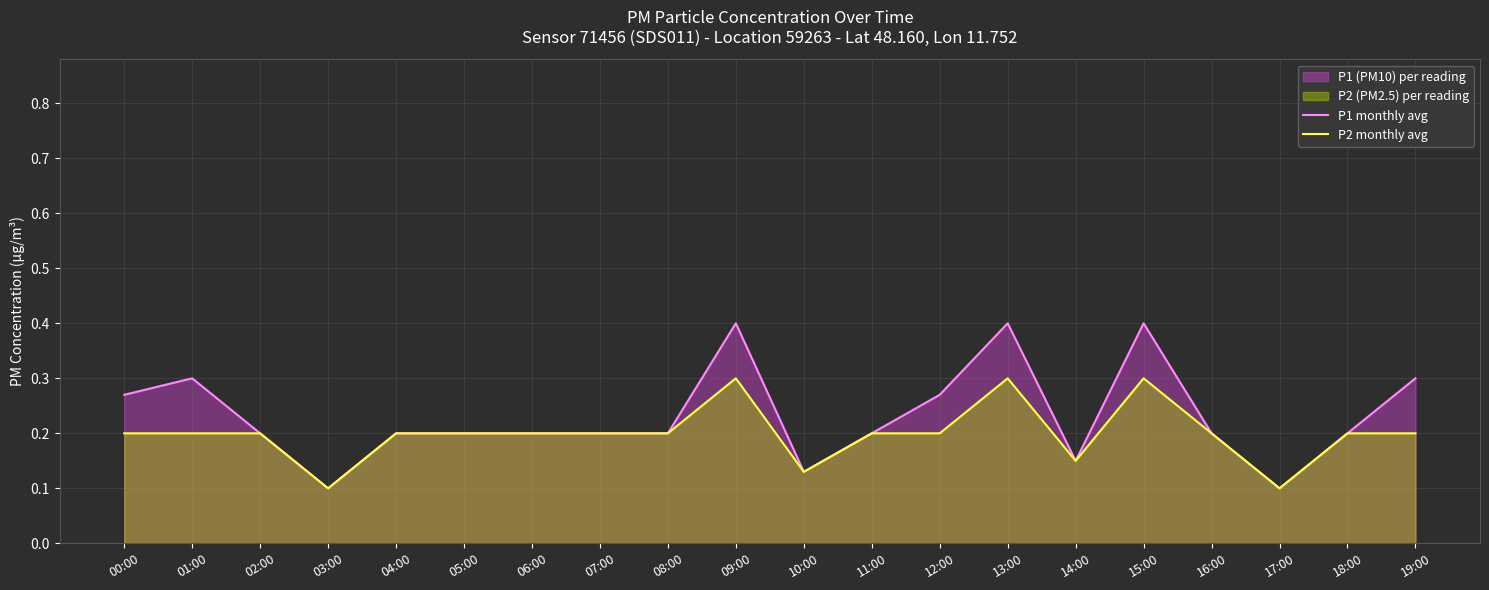

Count the number of categories in the chart.

20